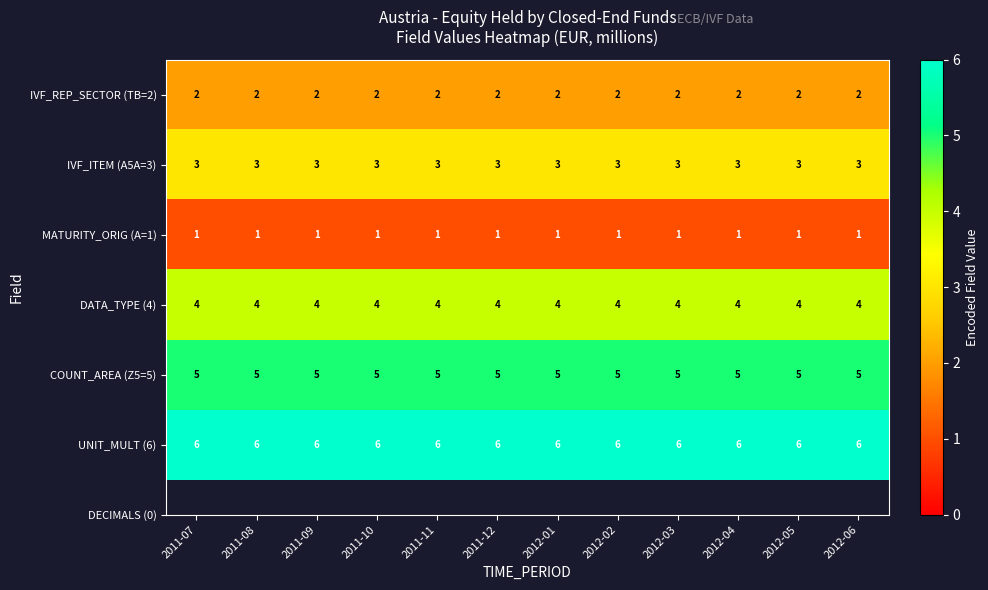

At how many categories does at least one series exceed 5?

12